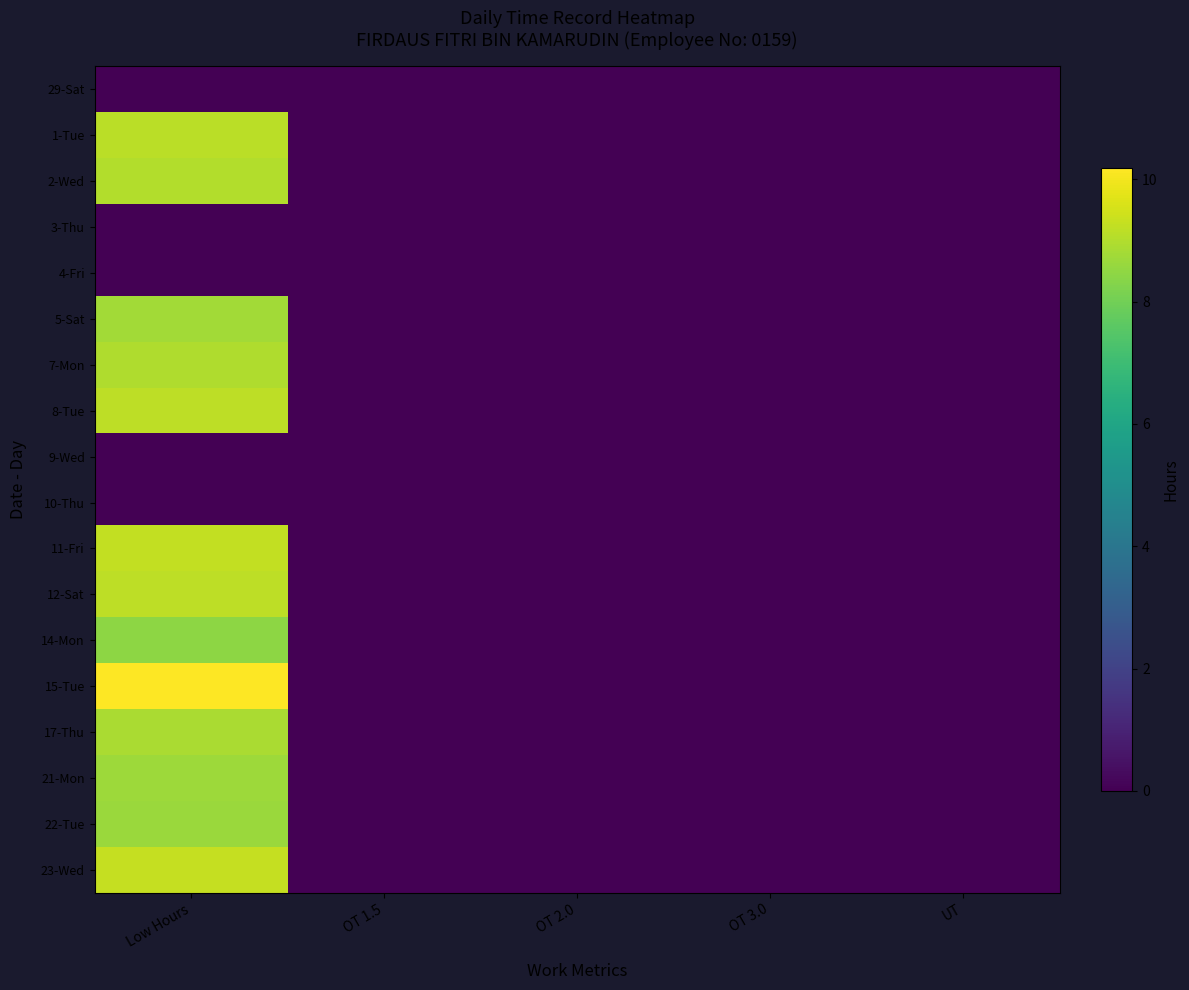

Which has a higher value, OT 1.5 or UT?

OT 1.5